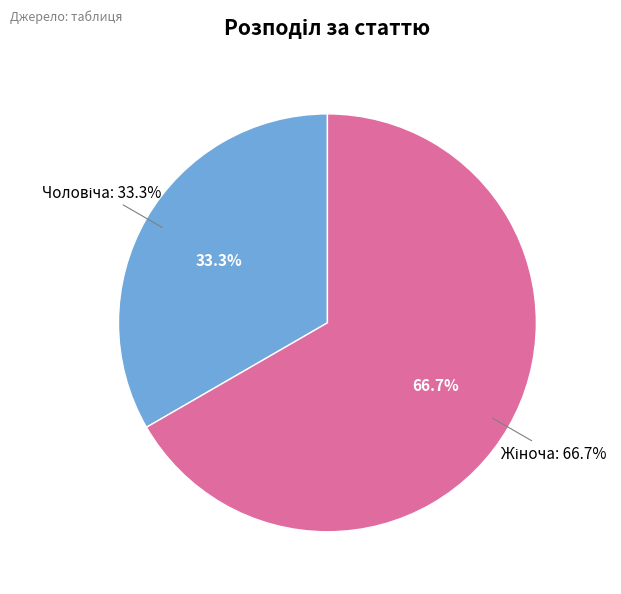

Is there any slice that represents more than half of the pie?

Yes